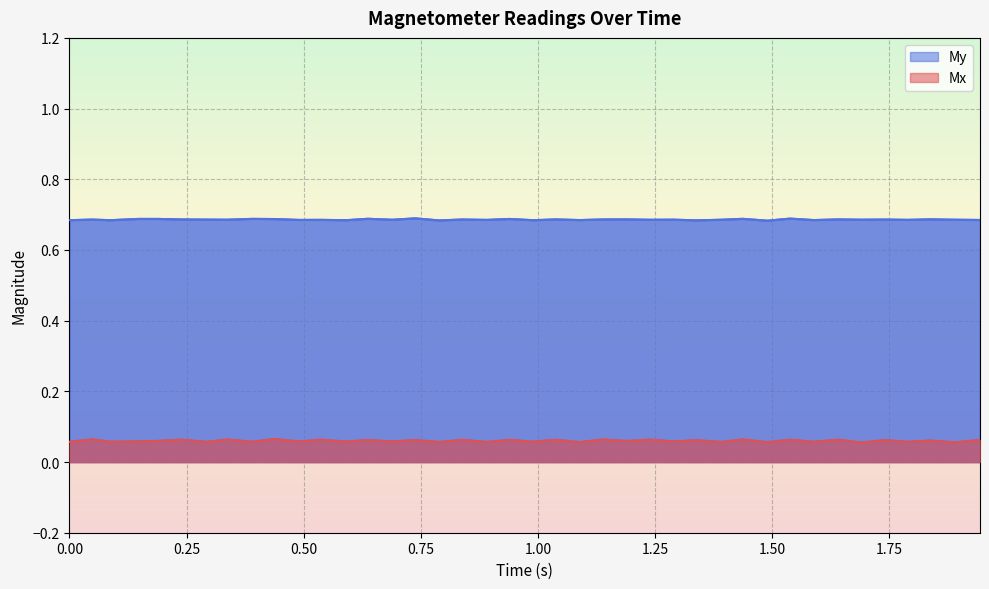

True or false: Mx and My cross at least once.

False